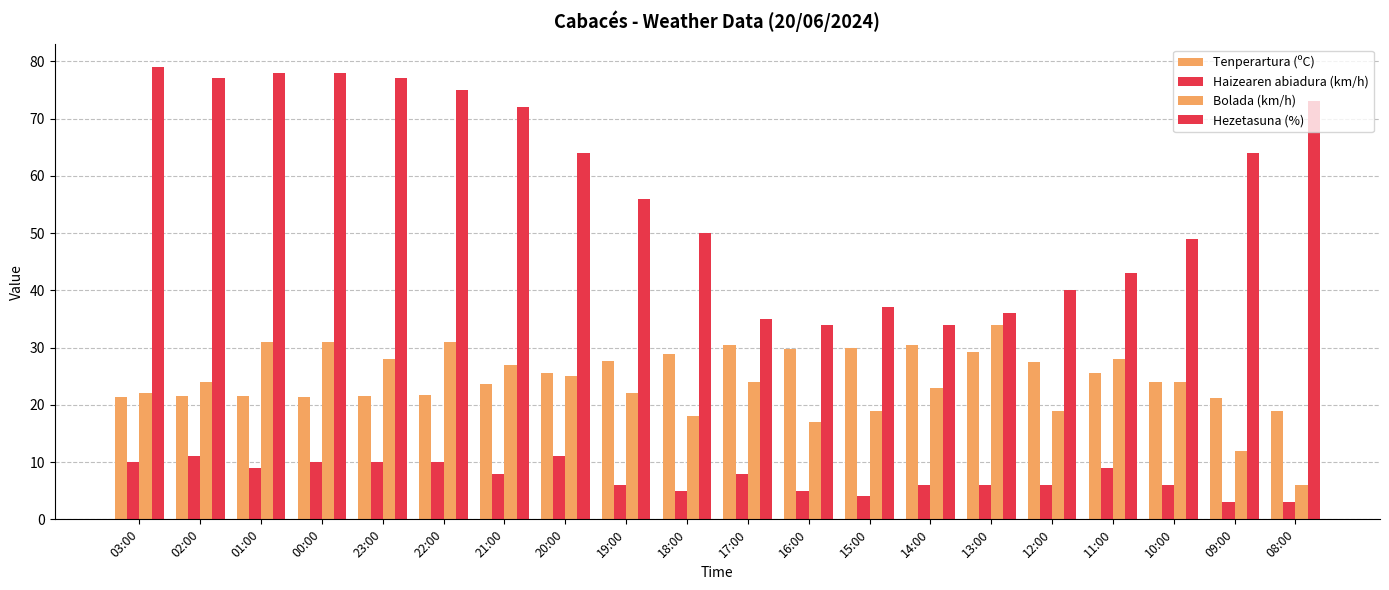

How many data points in Tenperartura (ºC) are above 25?

10